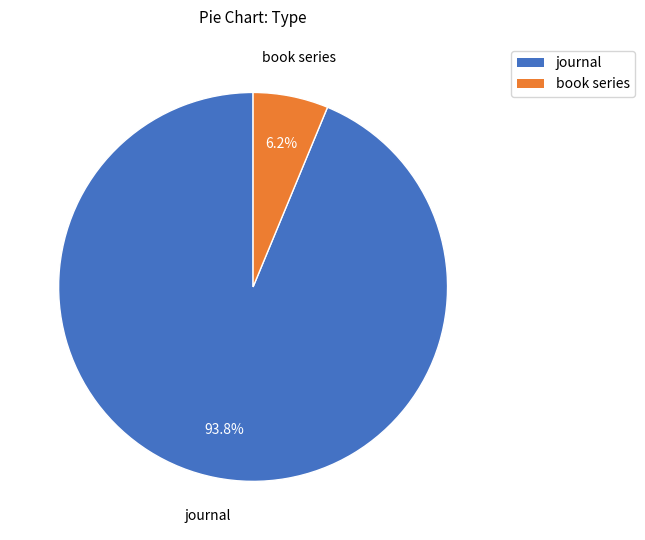

Which slice is the smallest?

book series